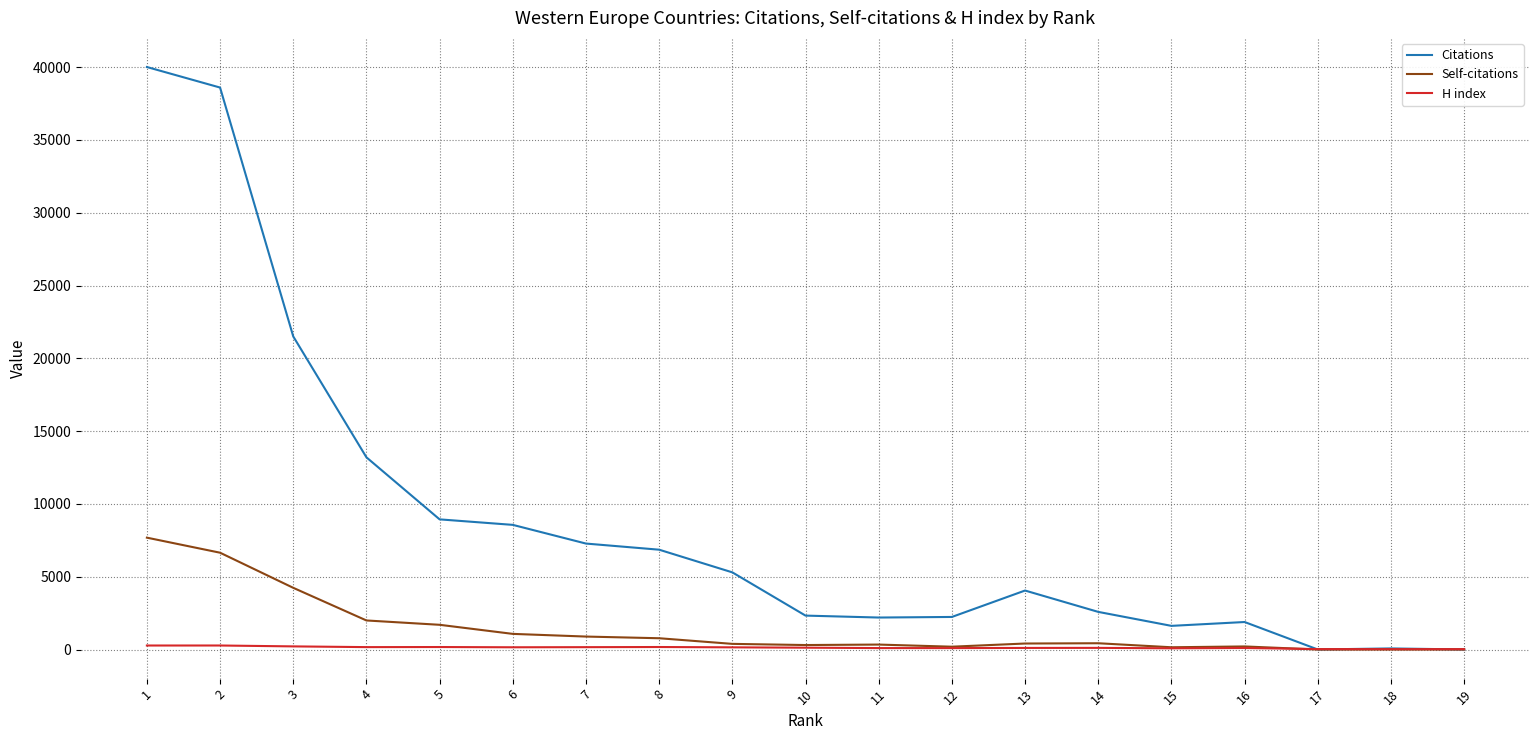

Which series changed the most between 4 and 6?

Citations